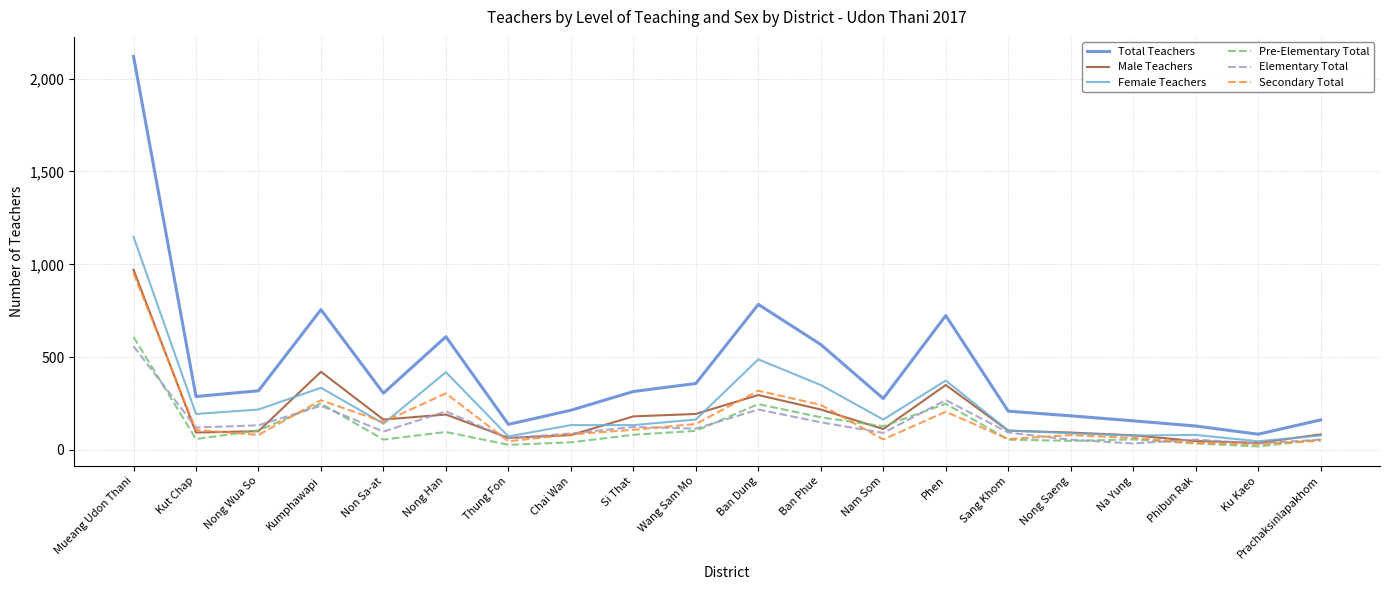

True or false: Total Teachers and Secondary Total cross at least once.

False